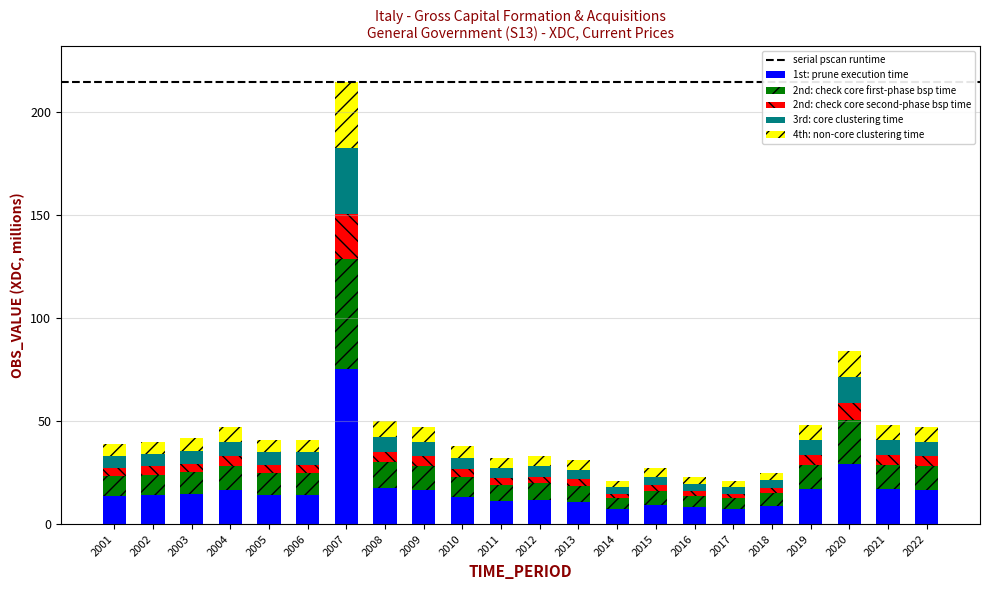

The 1st: prune execution time series shows 11.5 at 2012. True or false?

True